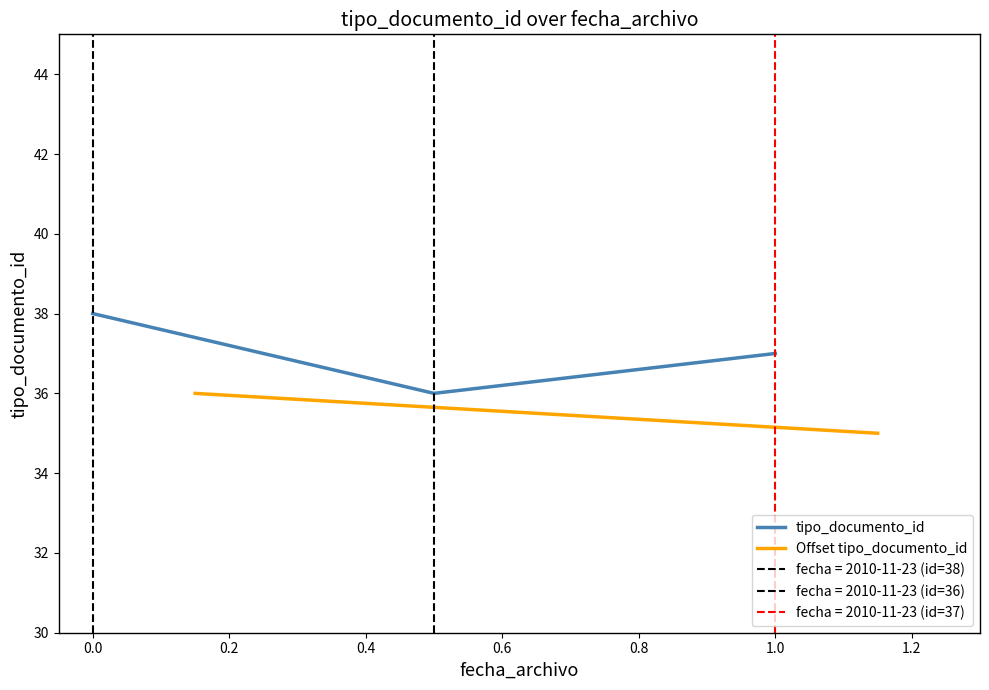

What is the value of the tipo_documento_id point at the 2nd from the left?

36.0